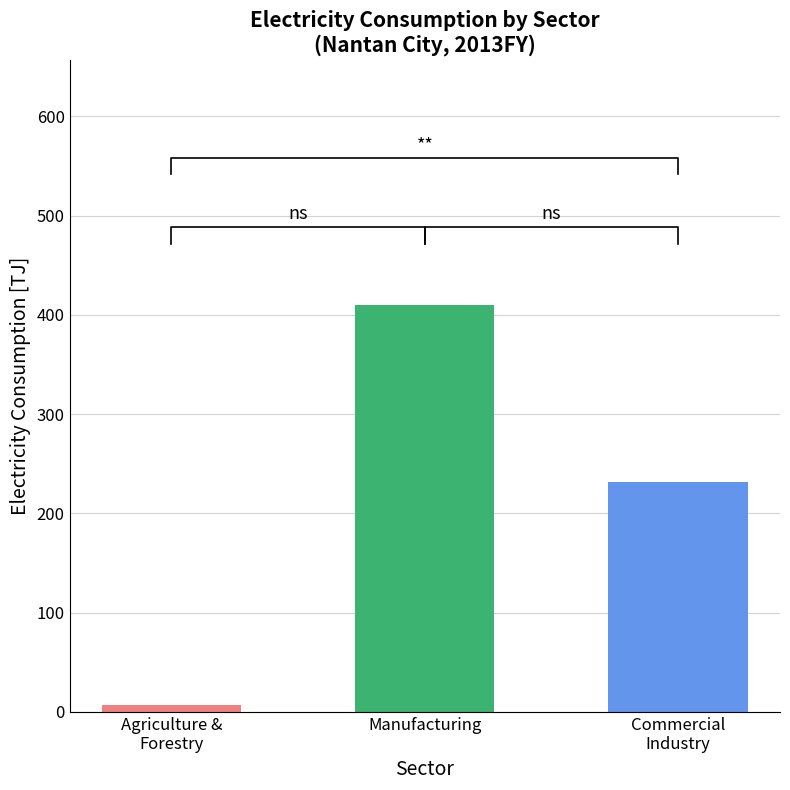

True or false: Electricity has a value of 7.1 at Agriculture, Forestry and Fishery.

True